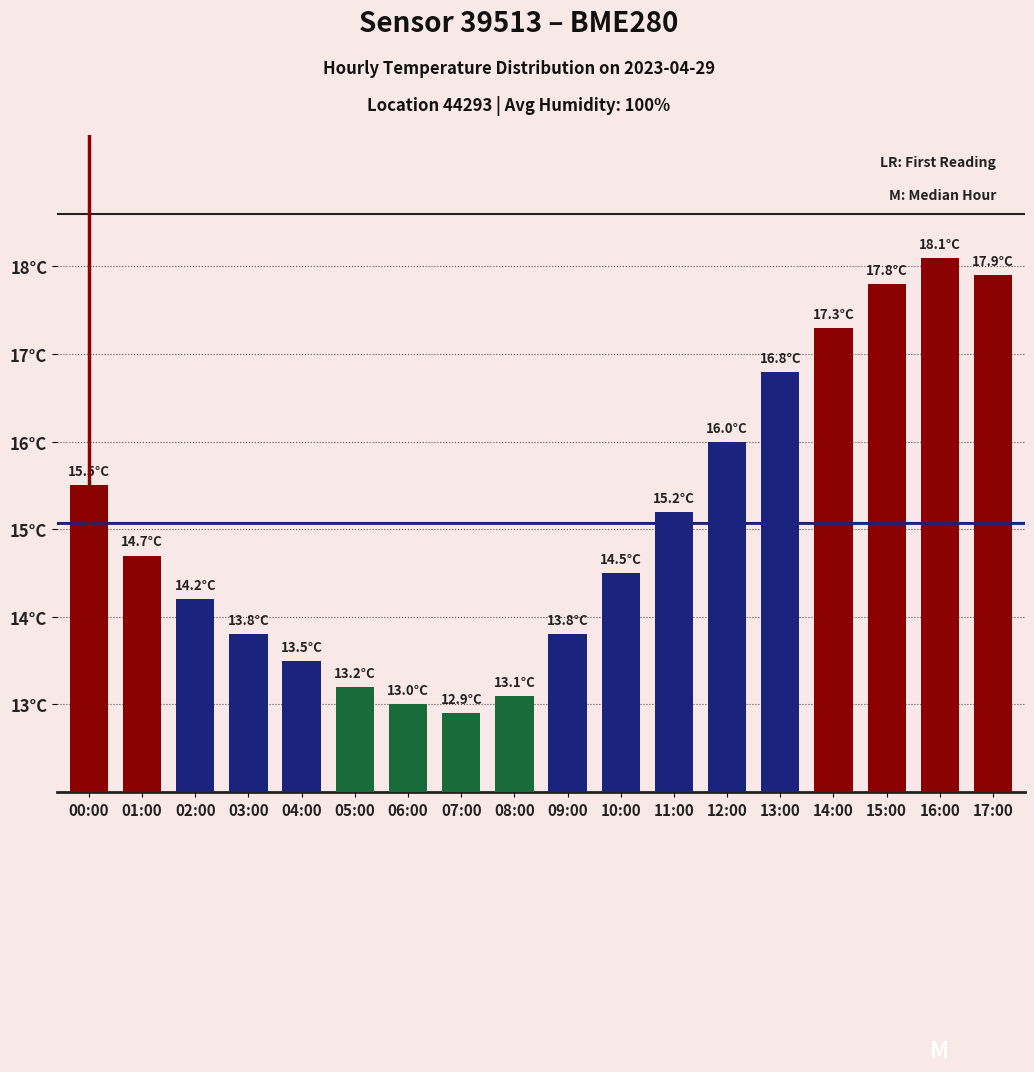

The chart shows a value of 14.7 at 01:00. True or false?

True